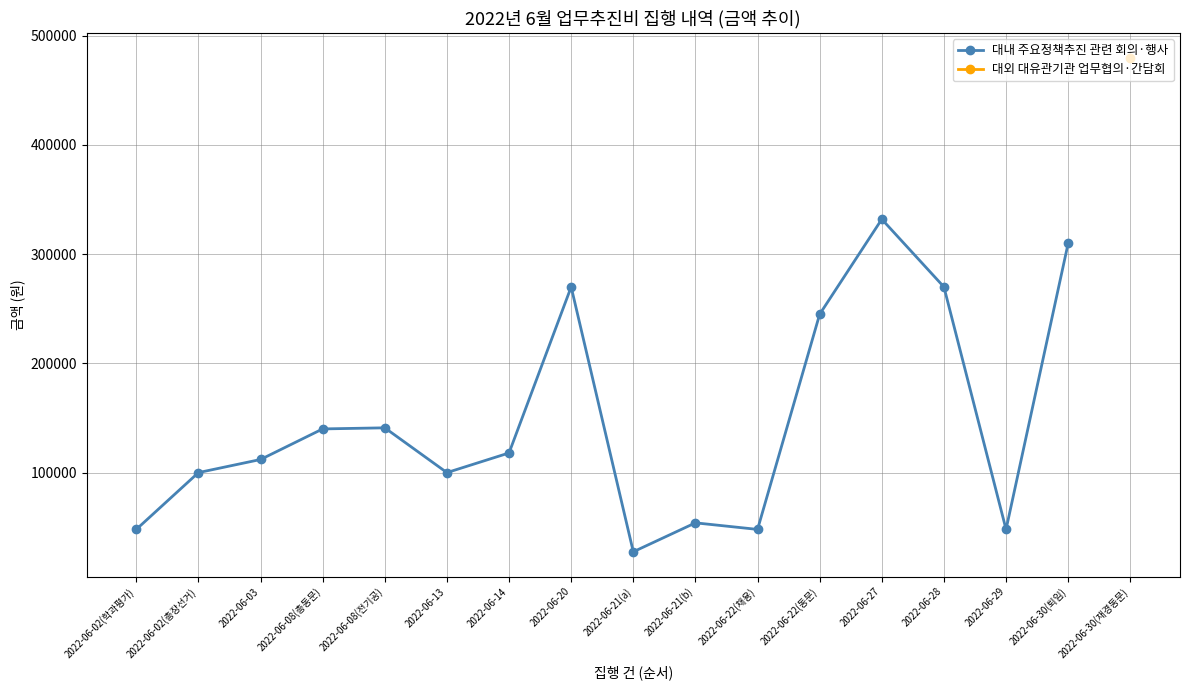

Does the chart have visible grid lines?

Yes